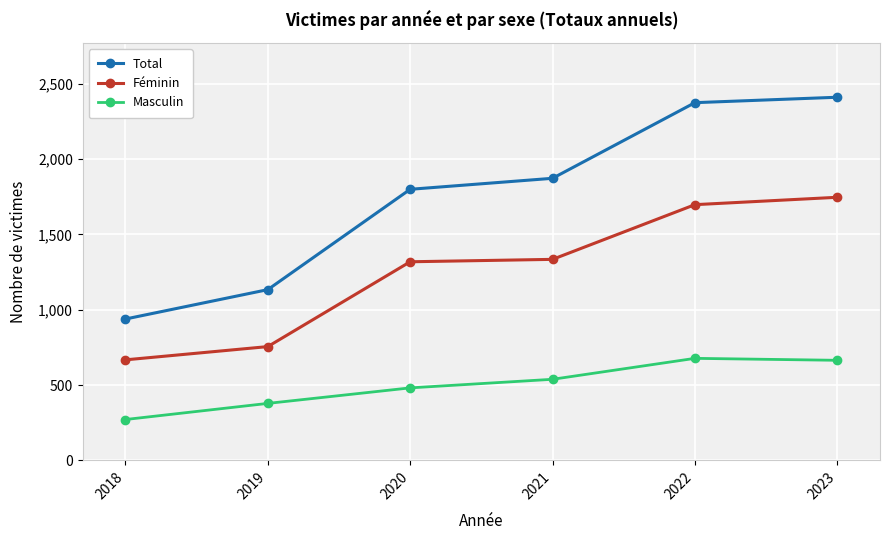

The Masculin series shows 538 at 2021. True or false?

True